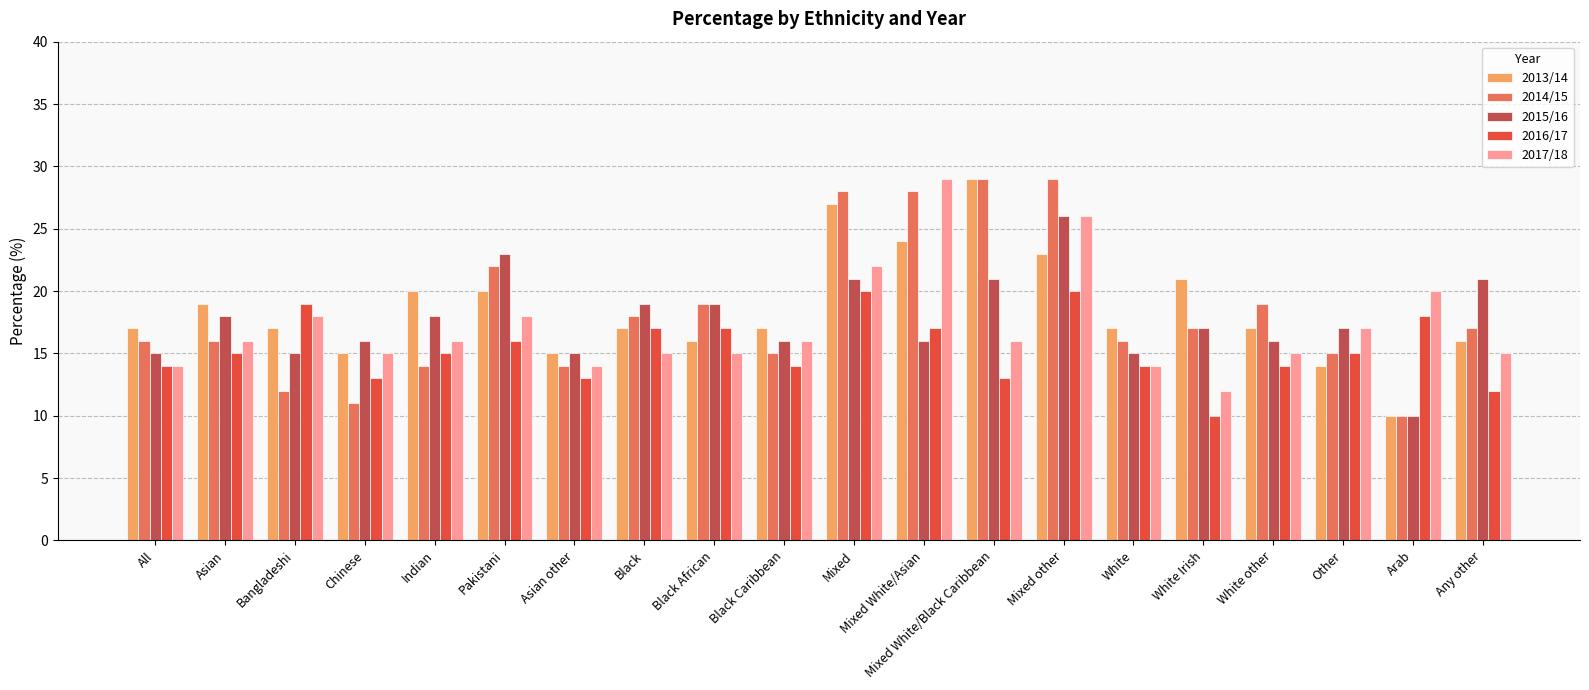

Which series changed the most between Indian and Arab?

2013/14